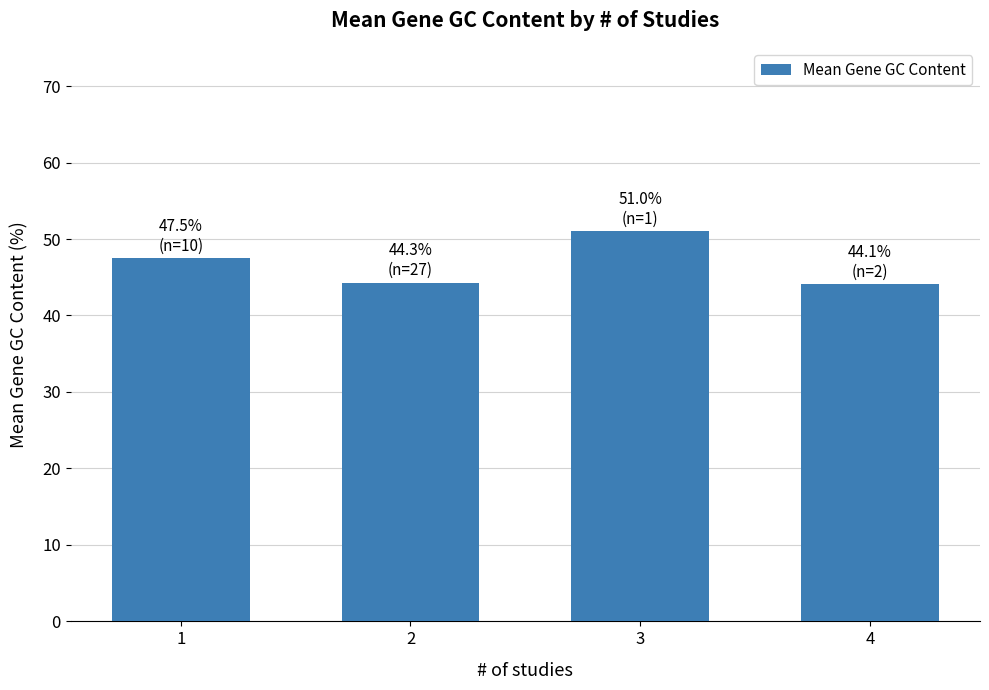

What is the maximum value shown in the chart?

51.0